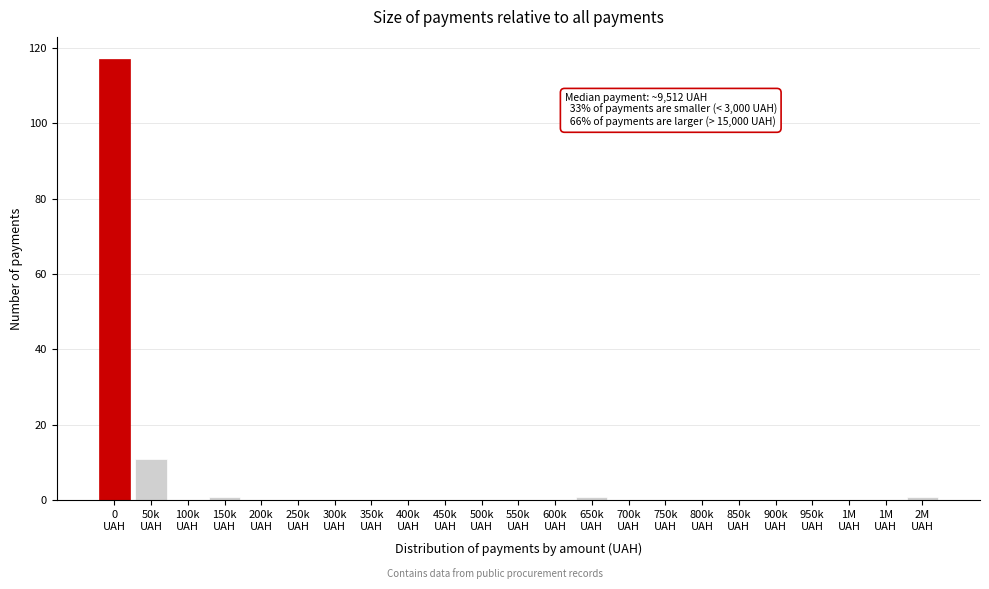

How many data points does each series have?

23